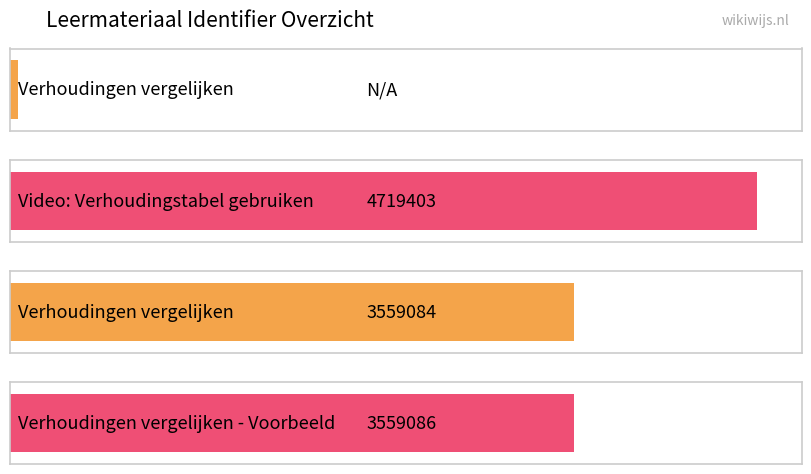

At which category does the chart reach its peak across all series?

Video: Verhoudingstabel gebruiken